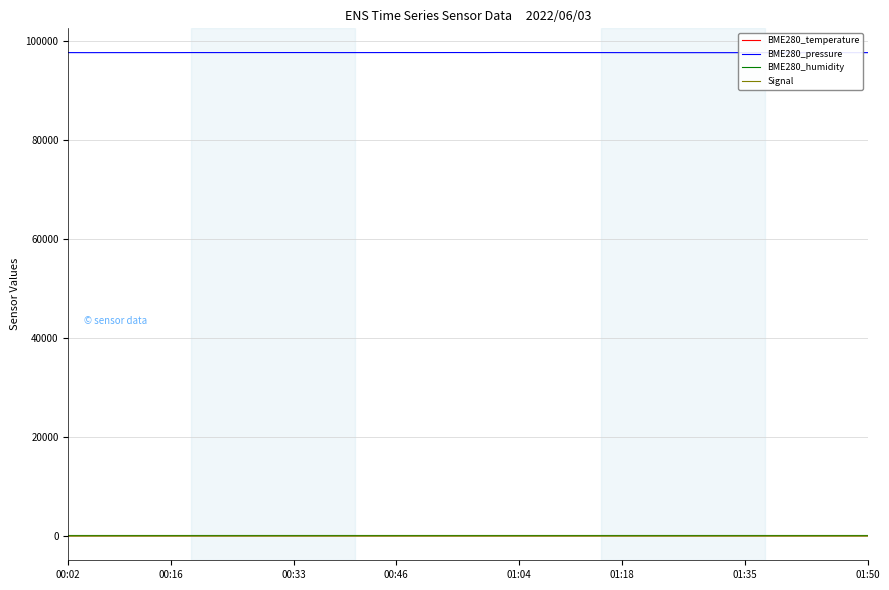

What is the maximum value shown in the chart?

97706.6